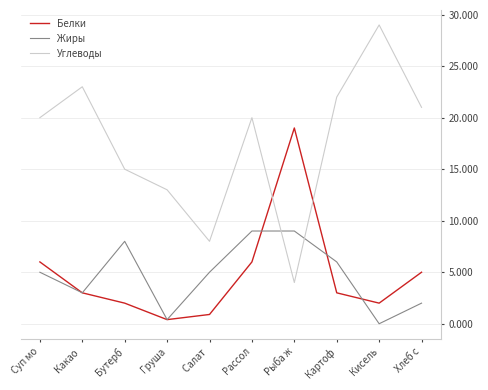

Which series has the widest spread of values?

Углеводы